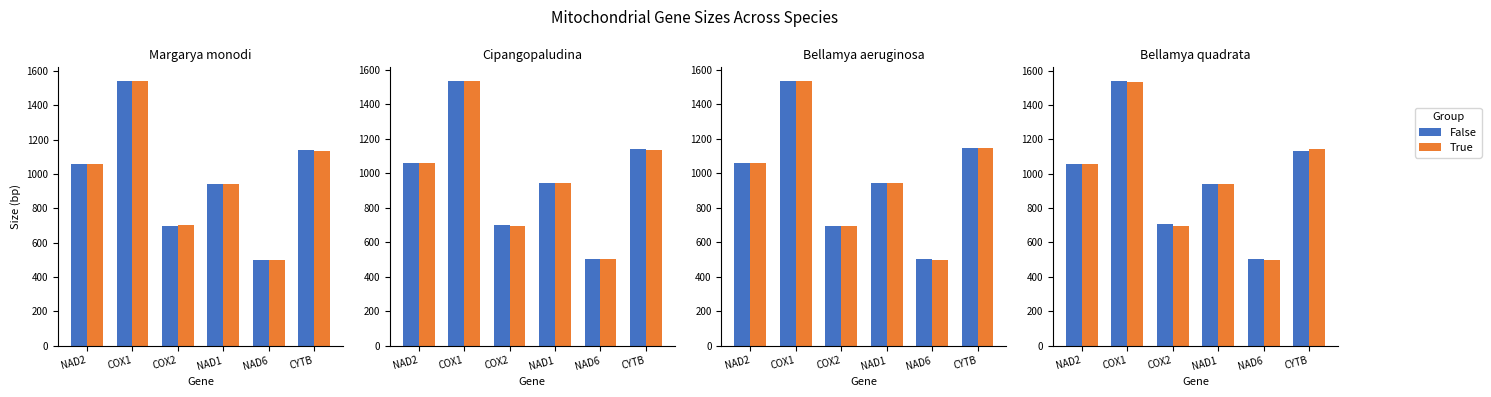

What is the difference between the second highest and minimum values in the Species B series?

645